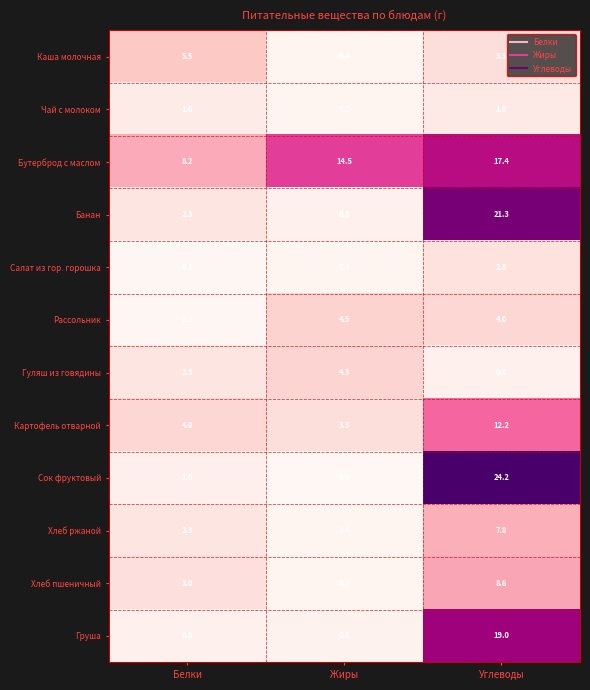

At which category is the sum across all series the highest?

Углеводы